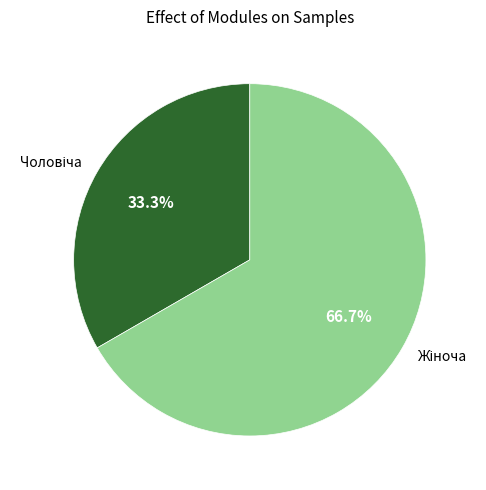

Count the number of slices in the pie.

2